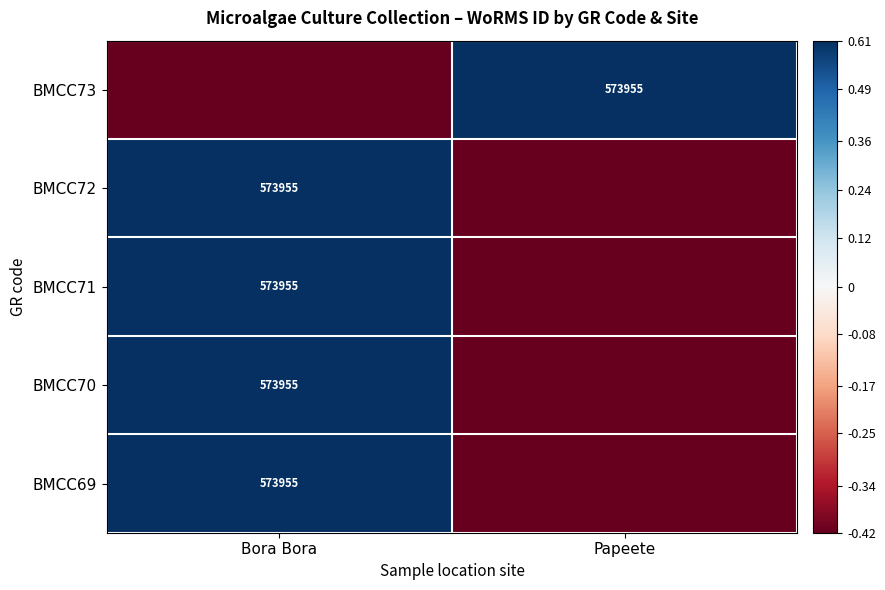

Count the number of categories in the chart.

2